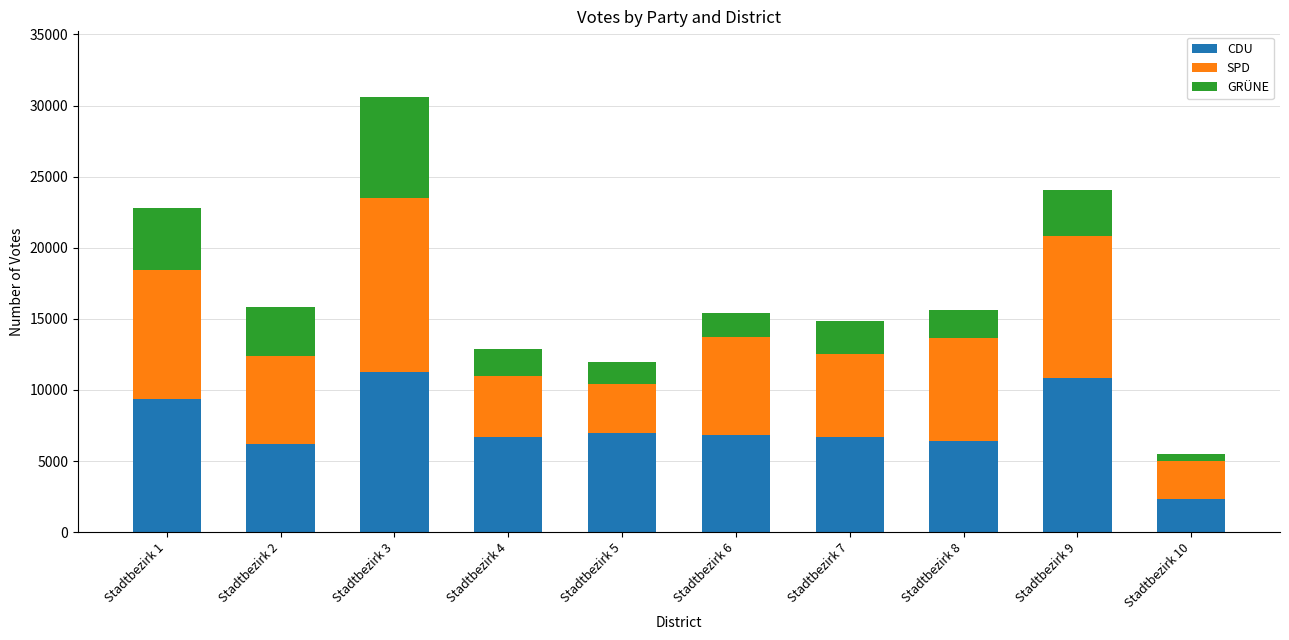

What is the total value across all series at Stadtbezirk 5?

11939